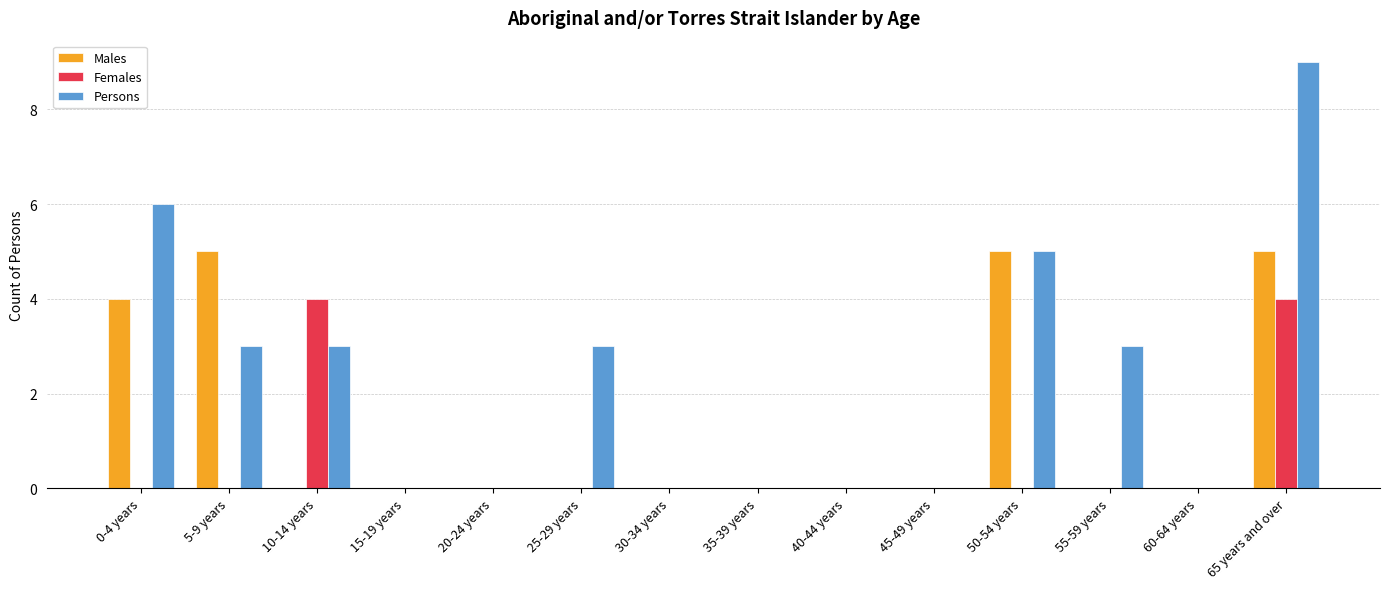

The Females series shows 0 at 30-34 years. True or false?

True